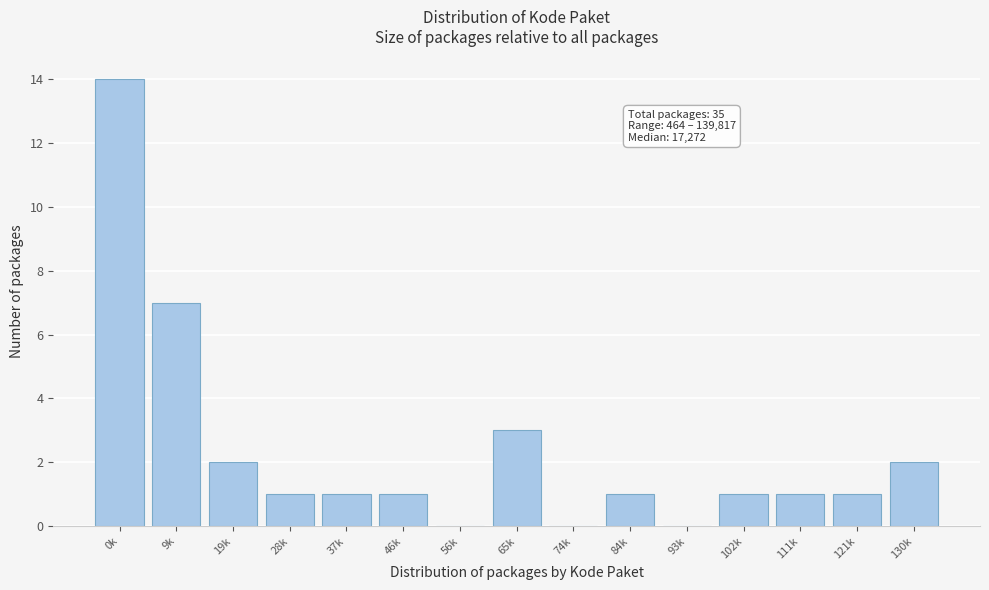

Reading left to right, extract all data points from this chart.

0k=14	9k=7	19k=2	28k=1	37k=1	46k=1	56k=0	65k=3	74k=0	84k=1	93k=0	102k=1	111k=1	121k=1	130k=2